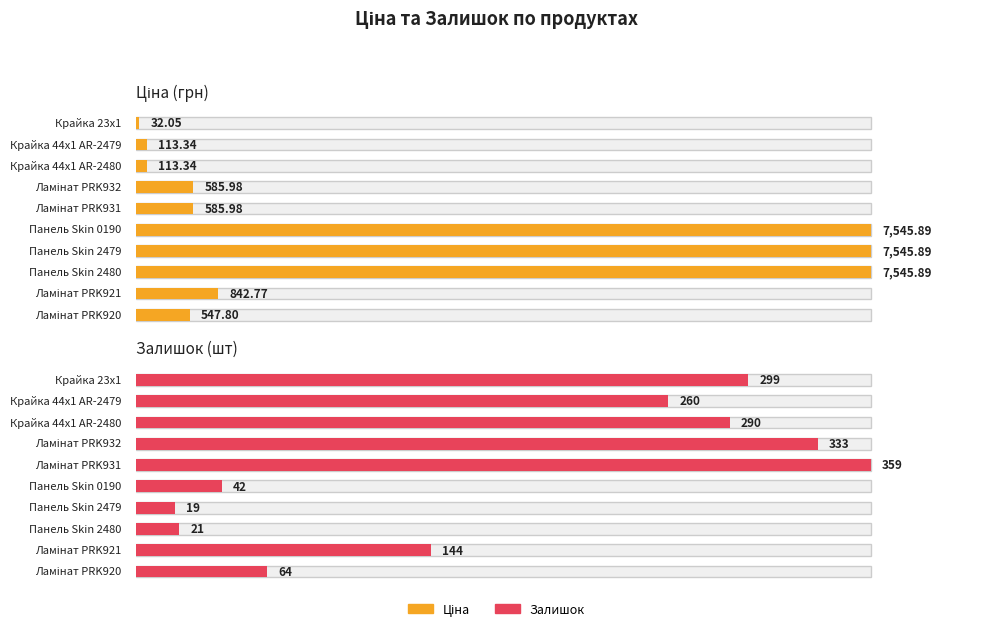

Where is Ціна nearest to the value 3788?

Ламінат PRK921